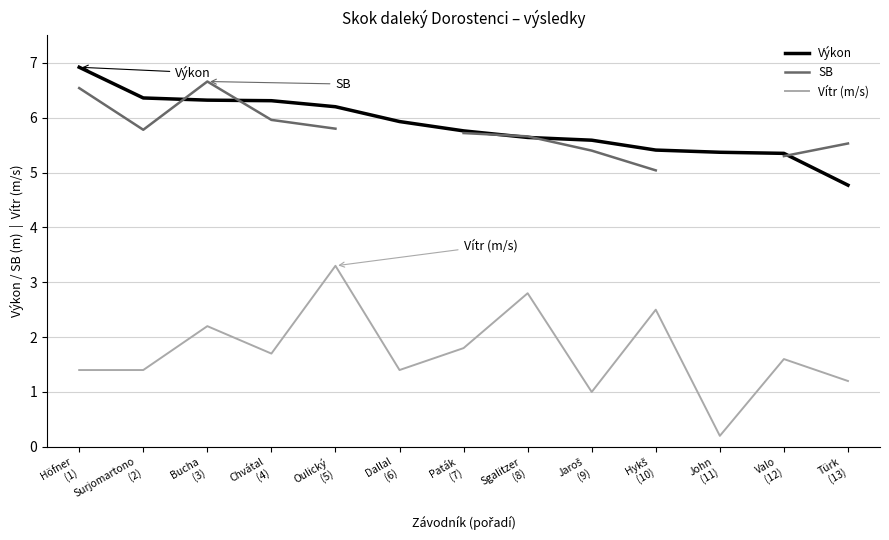

What is the minimum value shown in the chart?

0.2